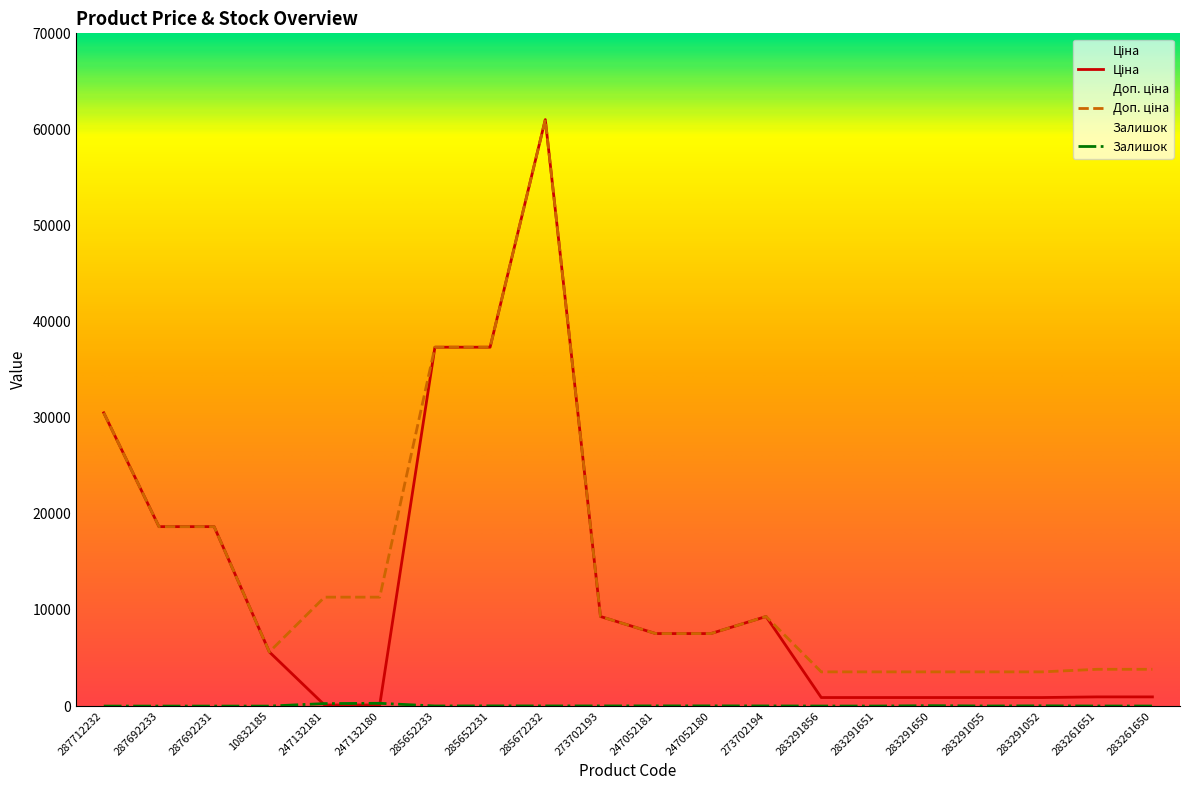

Does the chart display data point markers on the line(s)?

No